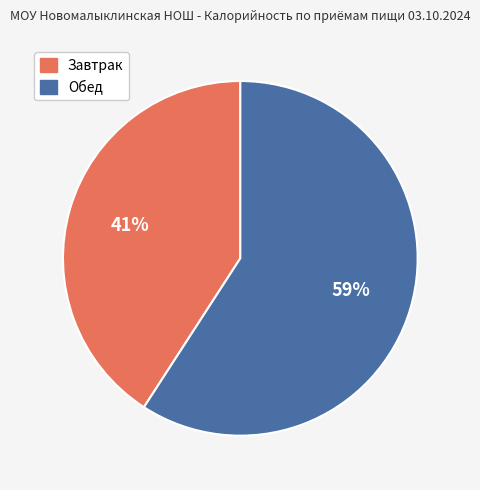

Does any single category account for the majority?

Yes